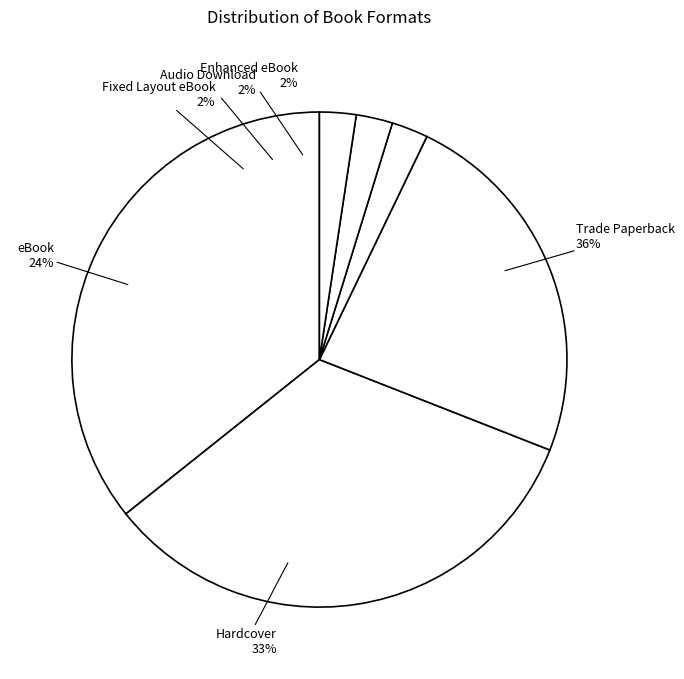

What is the smallest slice in the pie chart?

Audio Download